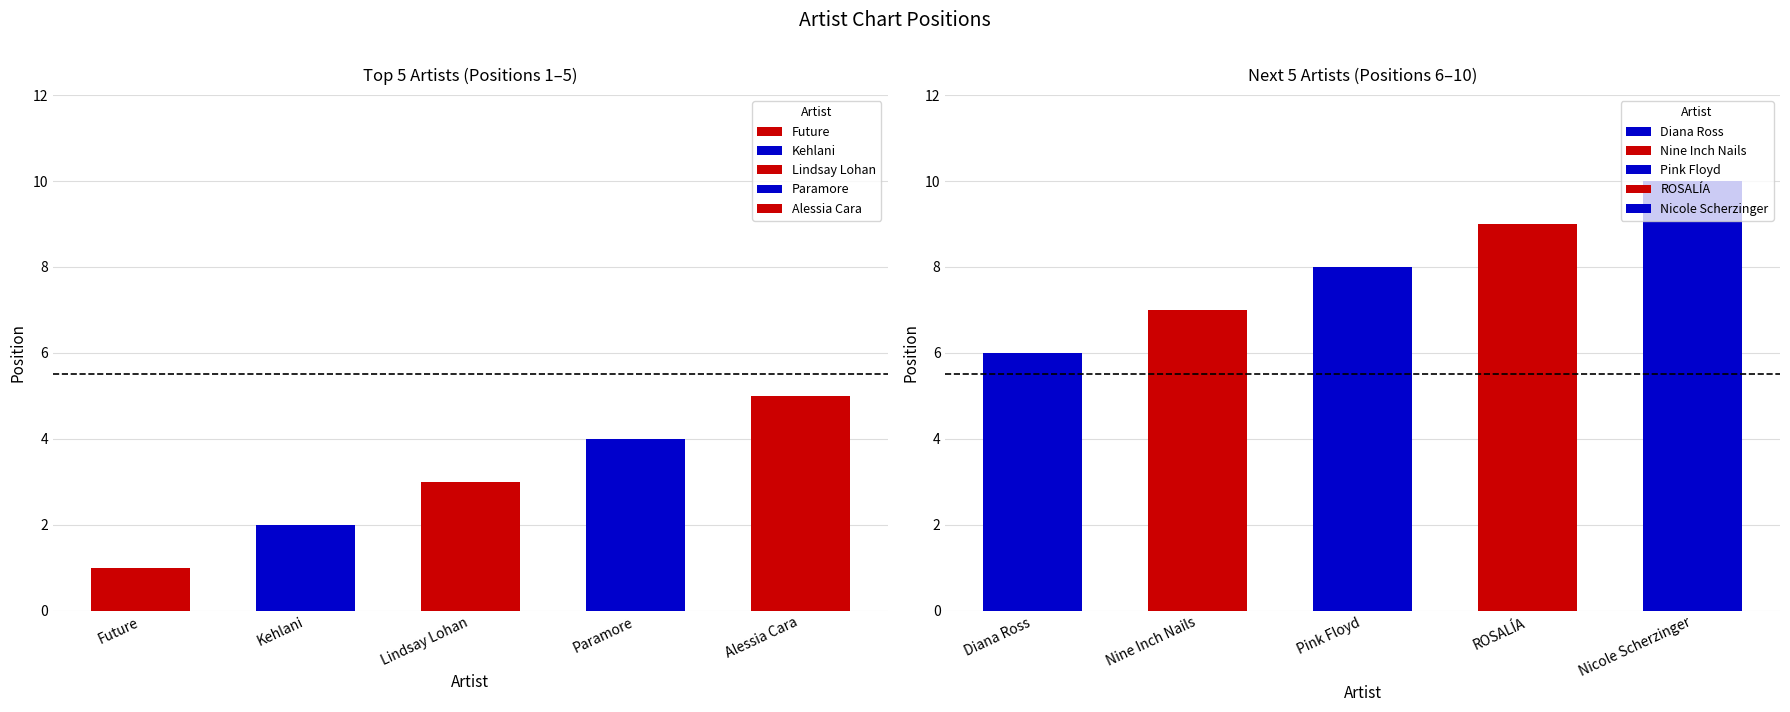

Reading left to right, transcribe all the data shown in this chart.

Future=1	Kehlani=2	Lindsay Lohan=3	Paramore=4	Alessia Cara=5	Diana Ross=6	Nine Inch Nails=7	Pink Floyd=8	ROSALÍA=9	Nicole Scherzinger=10